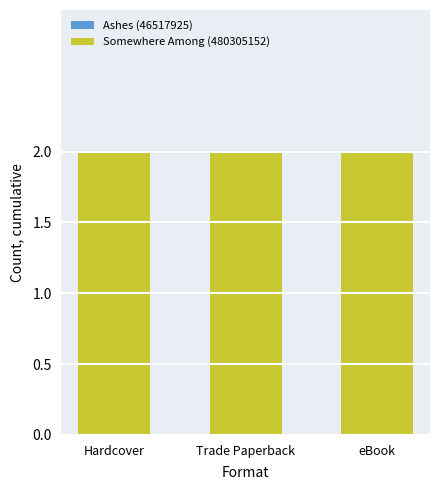

At which label does Ashes (46517925) reach its peak?

Hardcover